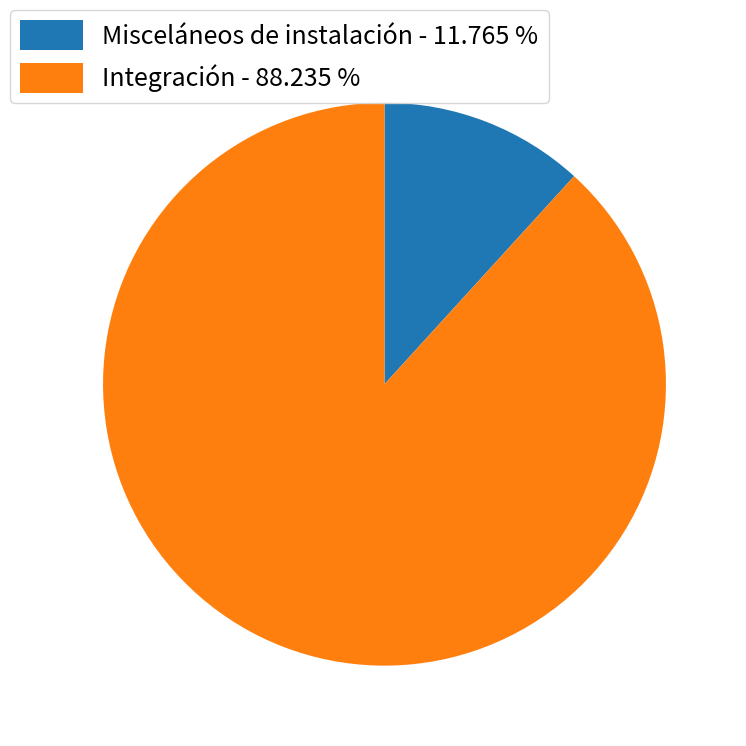

Which has a higher value, Misceláneos de instalación or Integración?

Integración